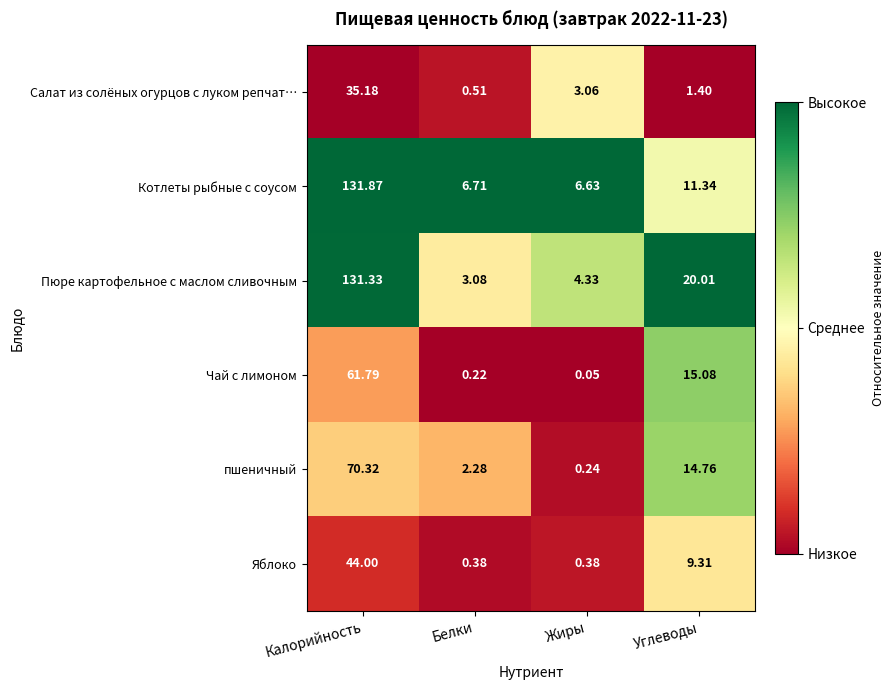

Which category has the lowest value across all series?

Жиры